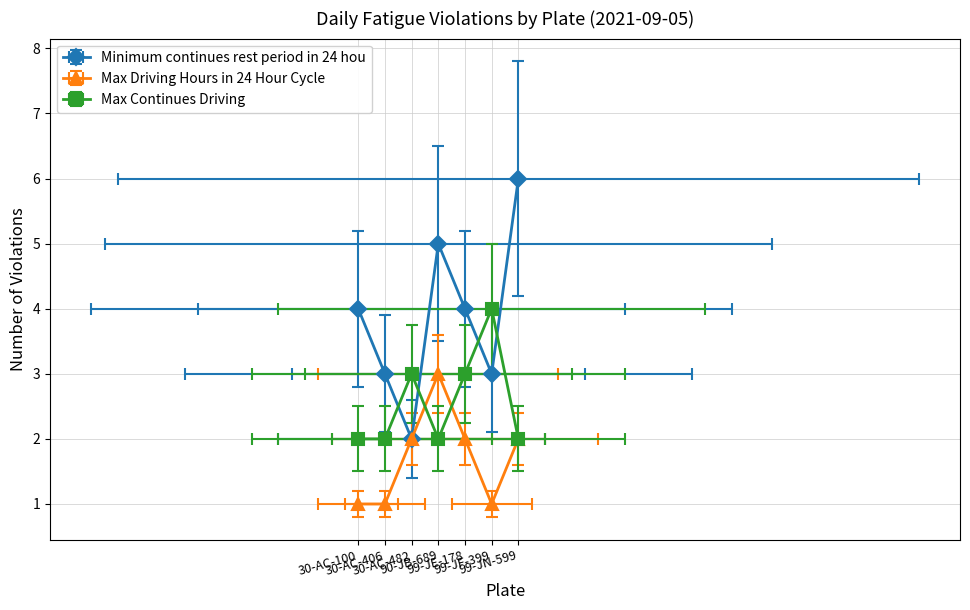

True or false: Max Continues Driving has more than 2 interior local peaks.

False